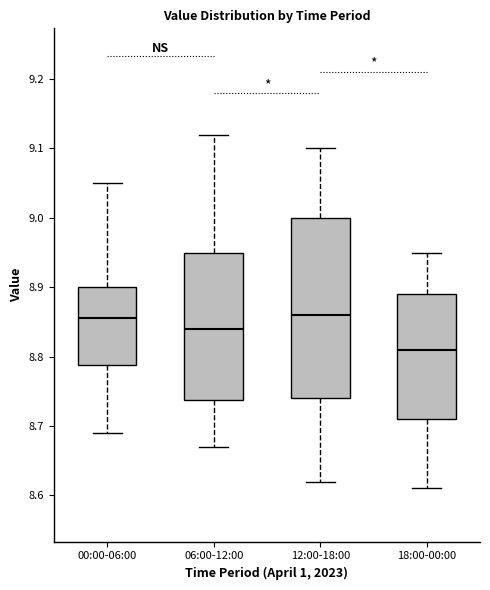

Where is the upper edge of the box for 06:00-12:00 on the y-axis? The values are not printed on the chart, so give them approximately, as read against the axis.

8.95